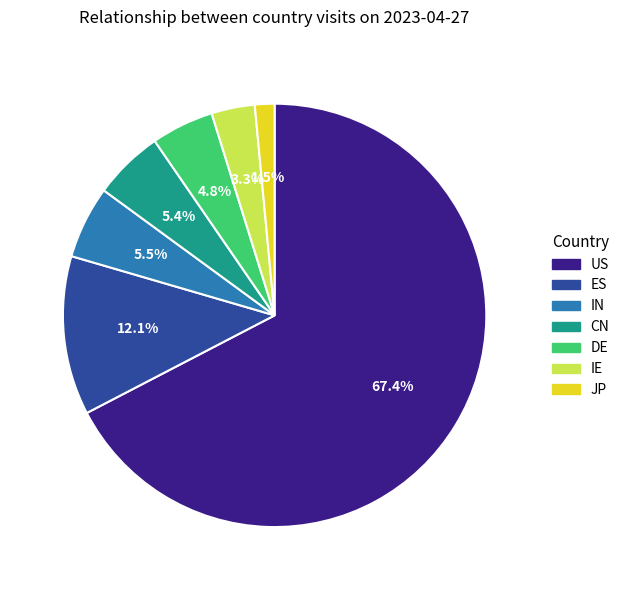

What is the largest slice in the pie chart?

US